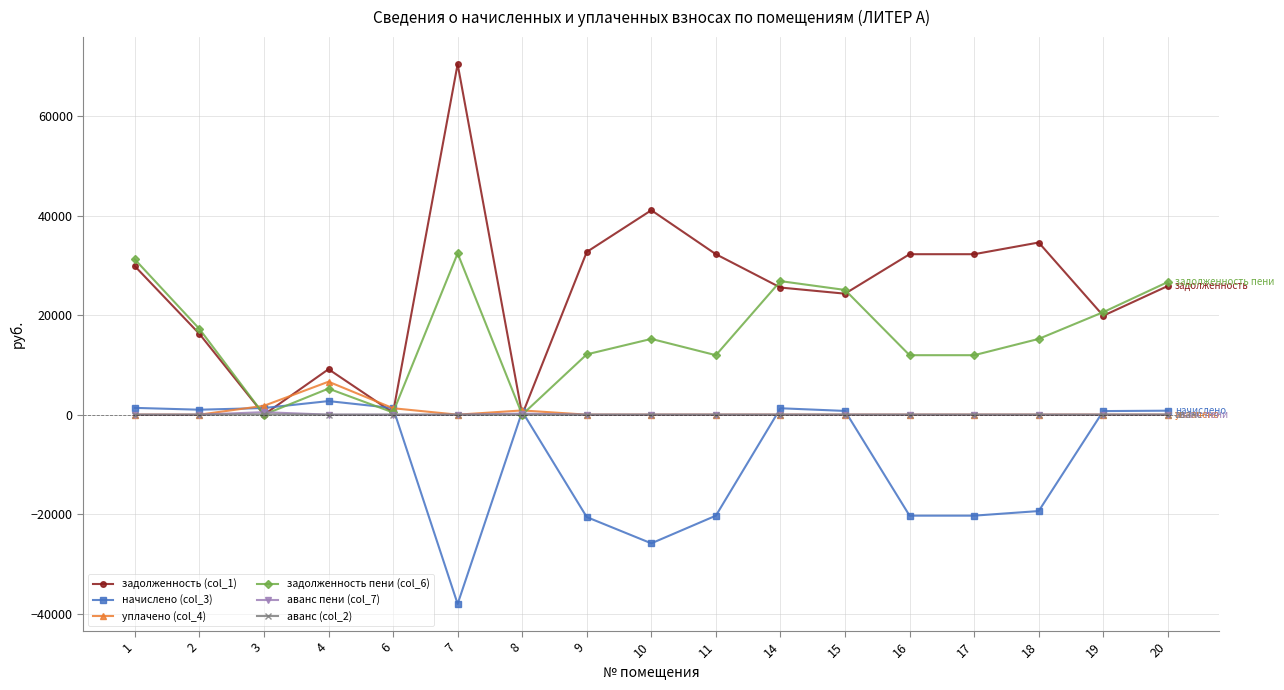

What is the greatest value displayed?

70429.4